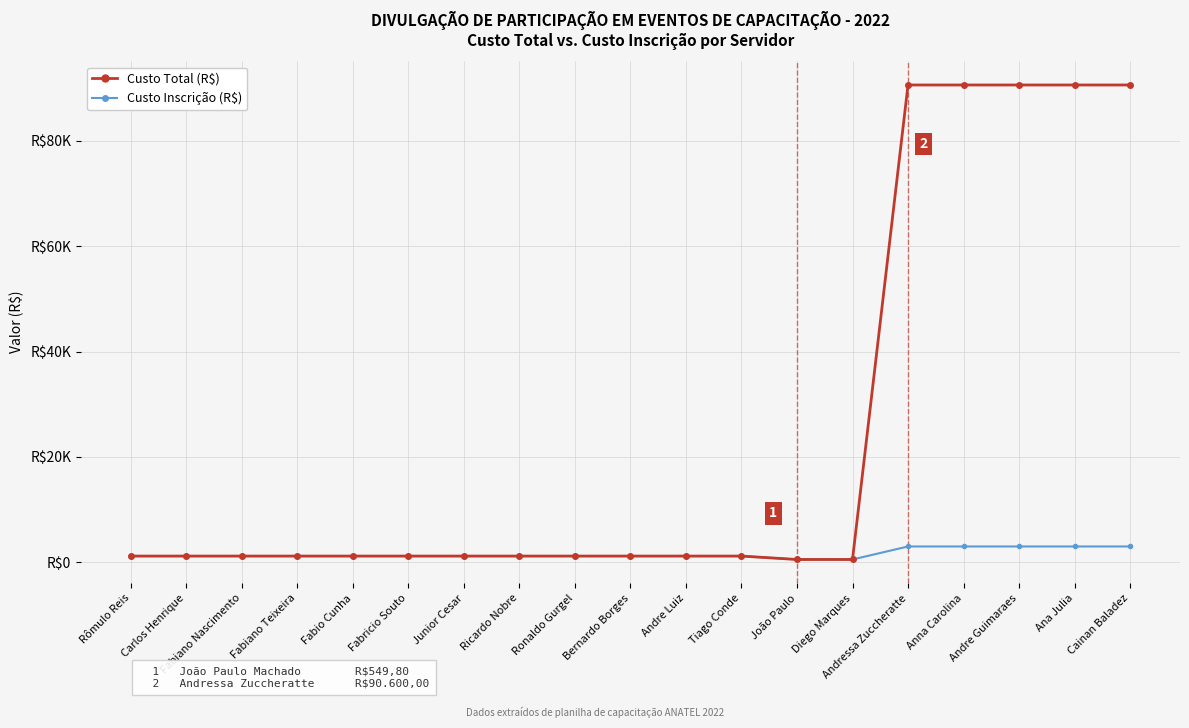

Does the chart have visible grid lines?

Yes